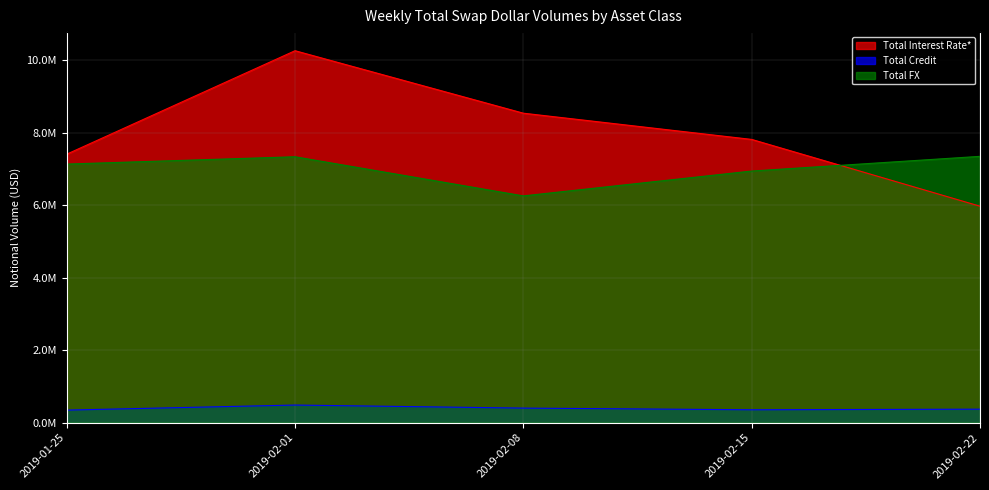

Which series changed the most between 2019-02-01 and 2019-02-15?

Total Interest Rate*